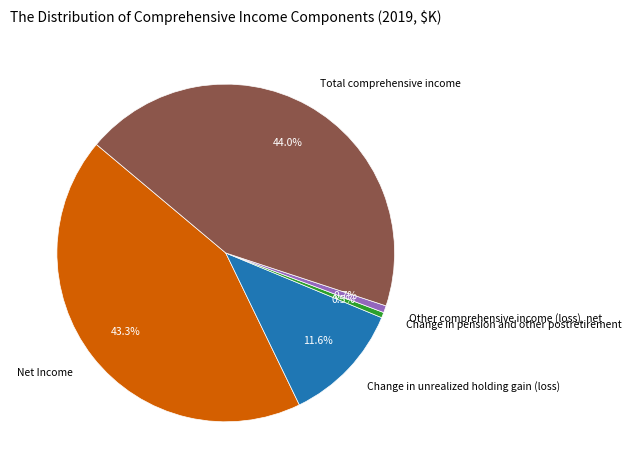

The Other comprehensive income (loss), net slice represents 1% of the pie. True or false?

True